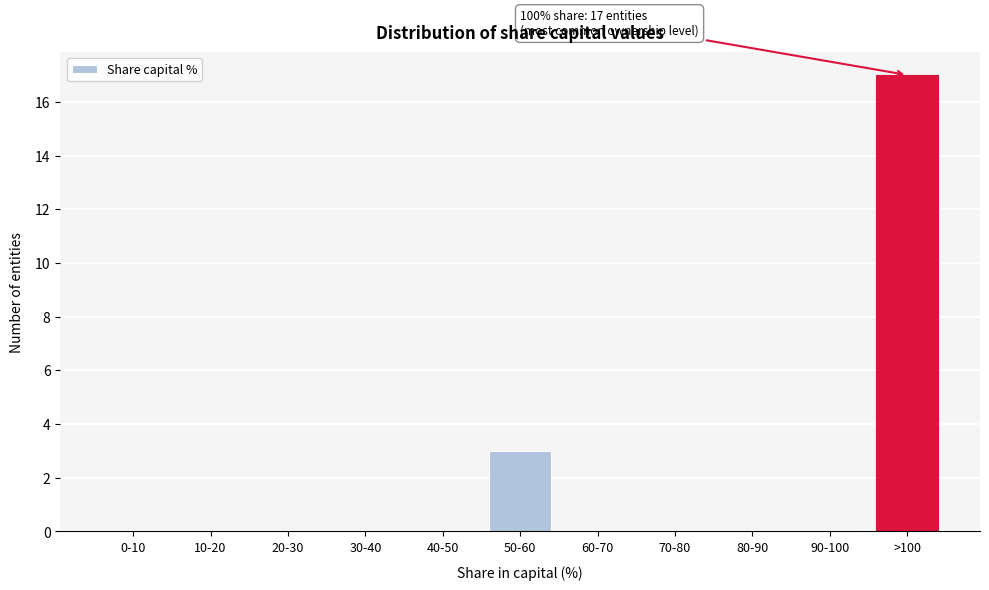

Reading left to right, transcribe all the data shown in this chart.

0-10=0	10-20=0	20-30=0	30-40=0	40-50=0	50-60=3	60-70=0	70-80=0	80-90=0	90-100=0	>100=17